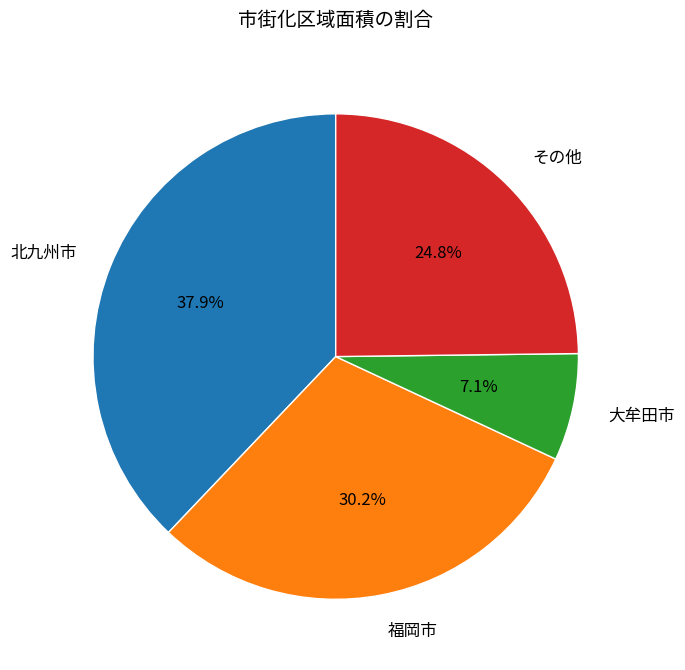

Is there a majority slice in this chart?

No